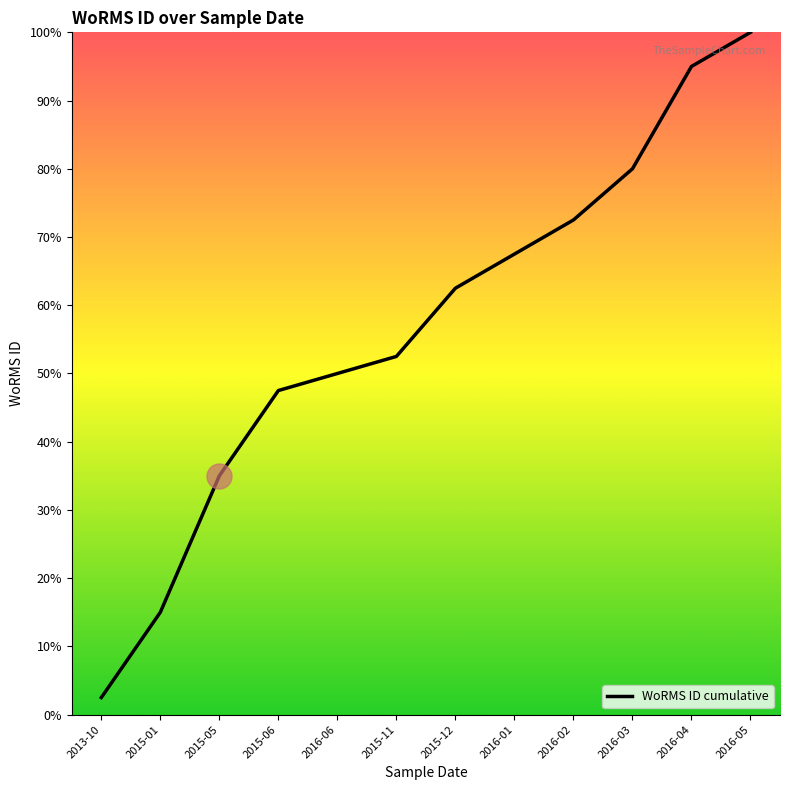

What is the minimum value shown in the chart?

2.5